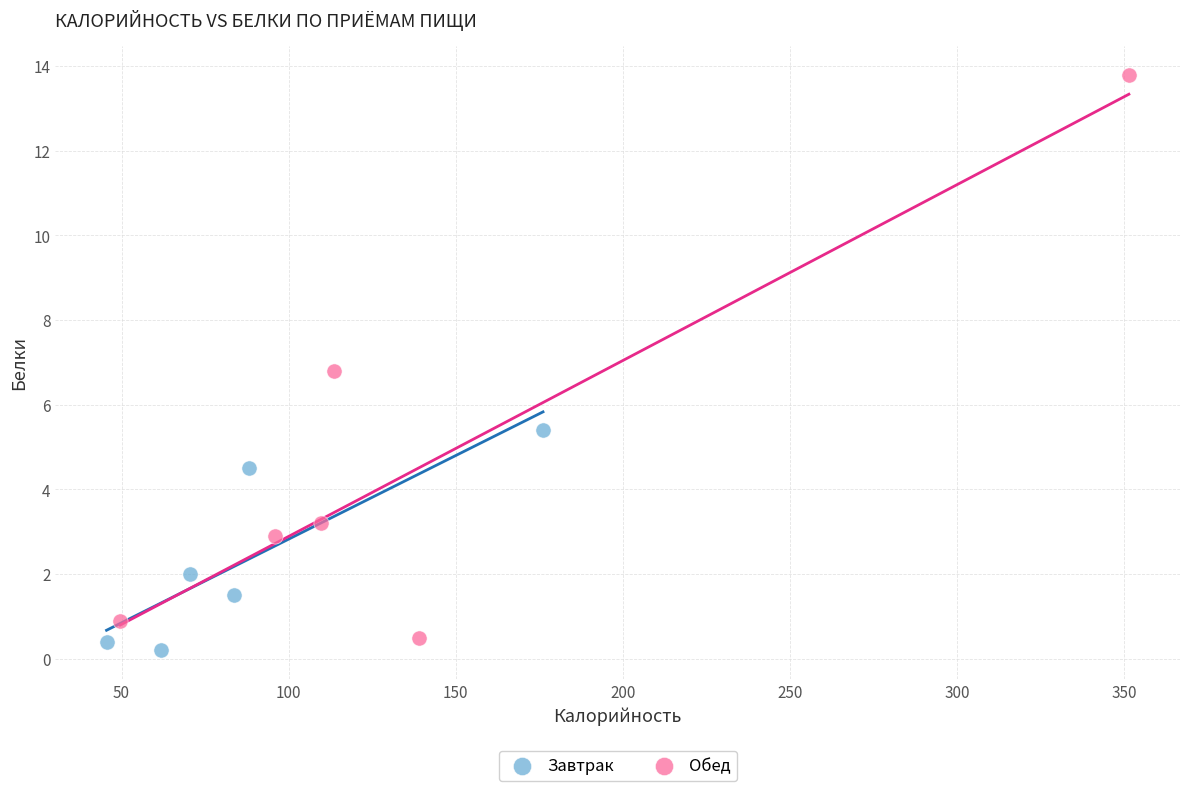

Which series reaches the maximum Y coordinate?

Обед